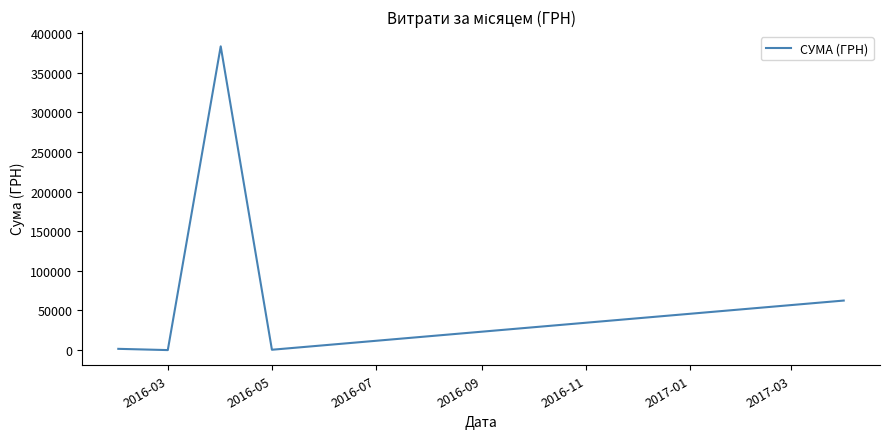

What is the difference between the maximum and minimum values?

383235.9